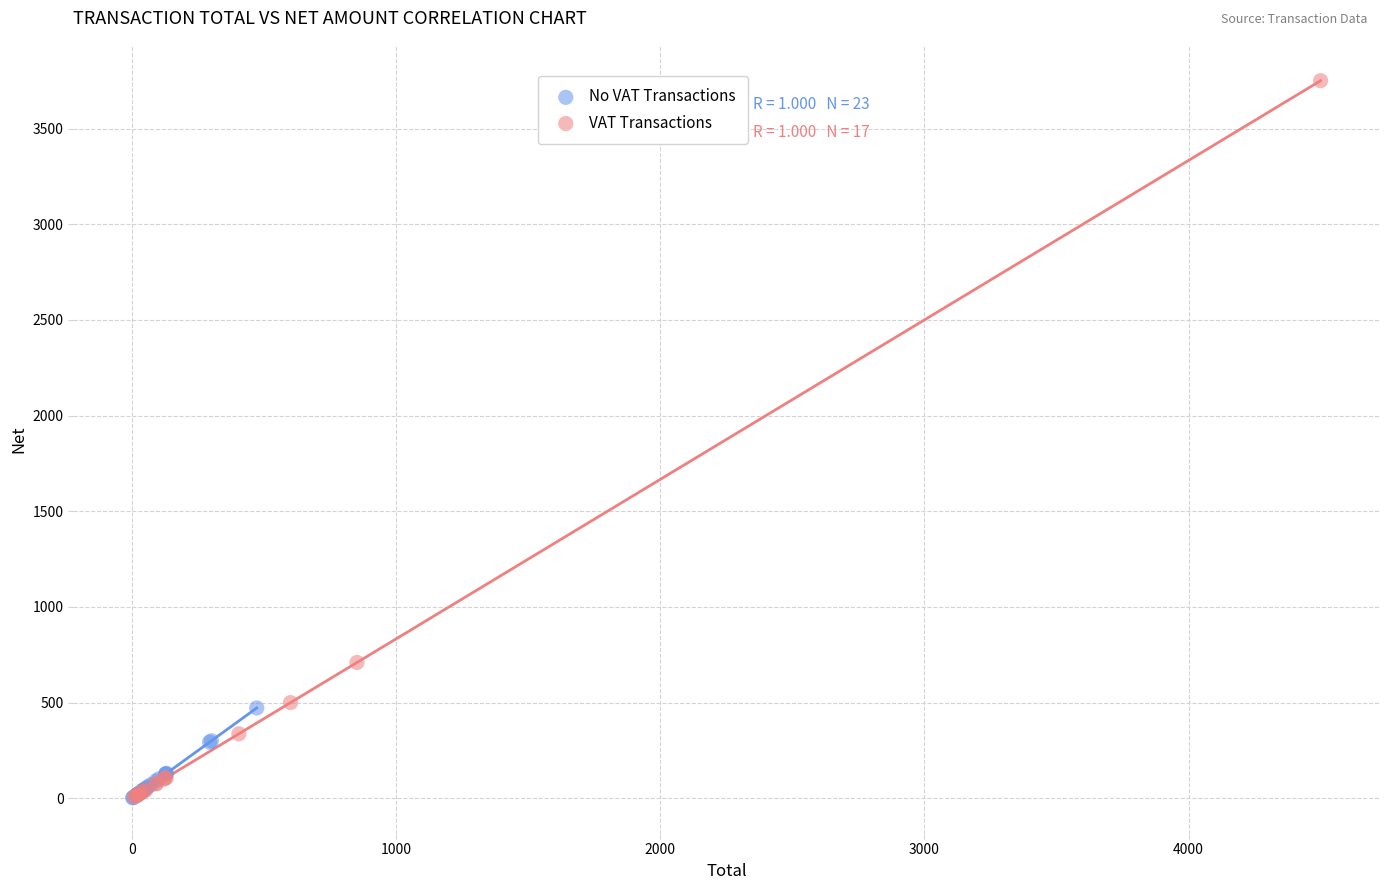

Which series contains the highest Y value?

VAT Transactions